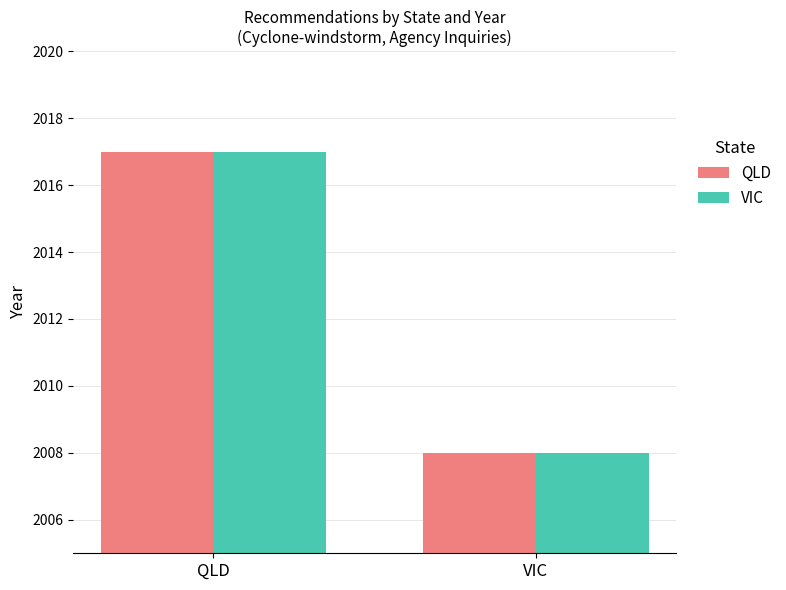

How many data points in QLD are less than 2017?

1